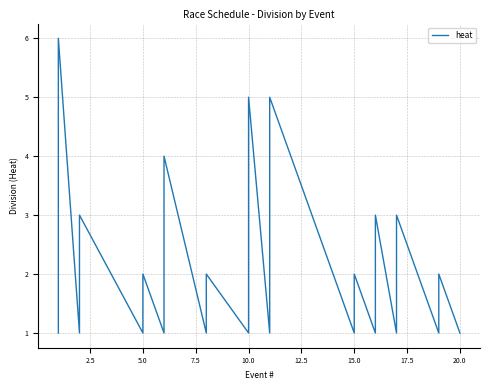

Is it true that the value at 5.0 is 1?

False